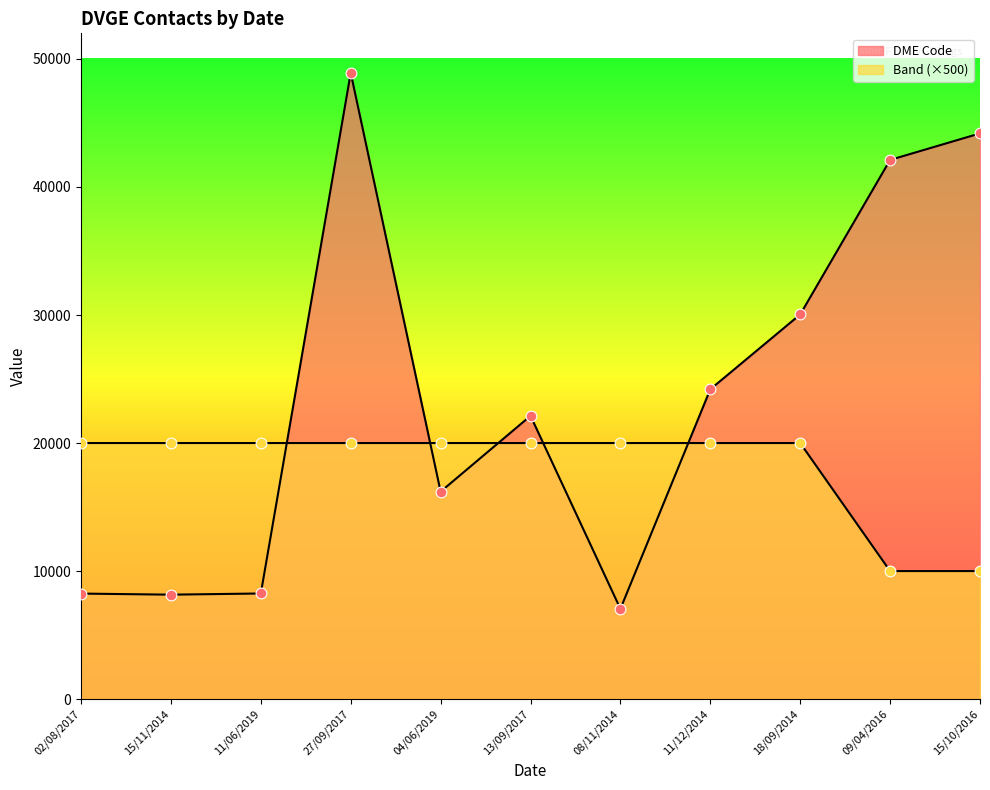

Which series contains the lowest Y value?

DME Code